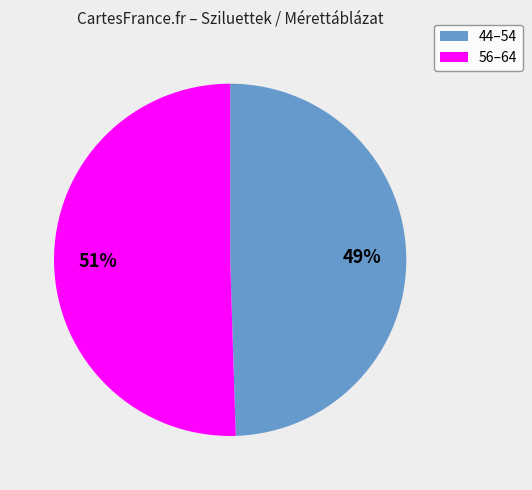

Rank the categories by value from lowest to highest.

44–54, 56–64